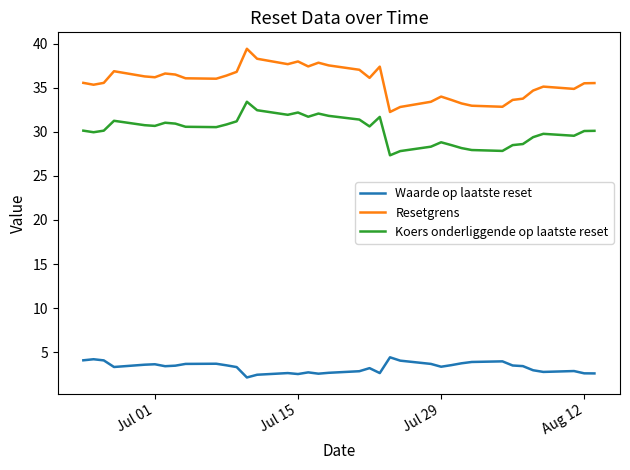

Which series has the largest range (max minus min)?

Resetgrens